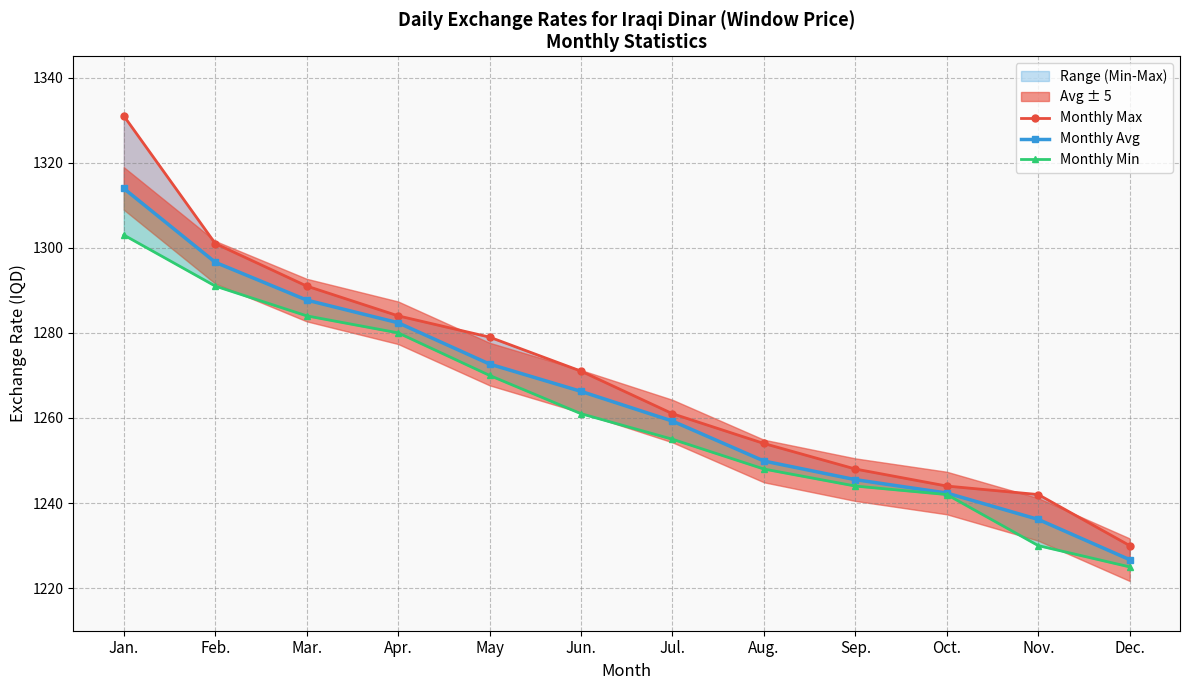

Rank the categories by Monthly Avg value from highest to lowest.

Jan., Feb., Mar., Apr., May, Jun., Jul., Aug., Sep., Oct., Nov., Dec.